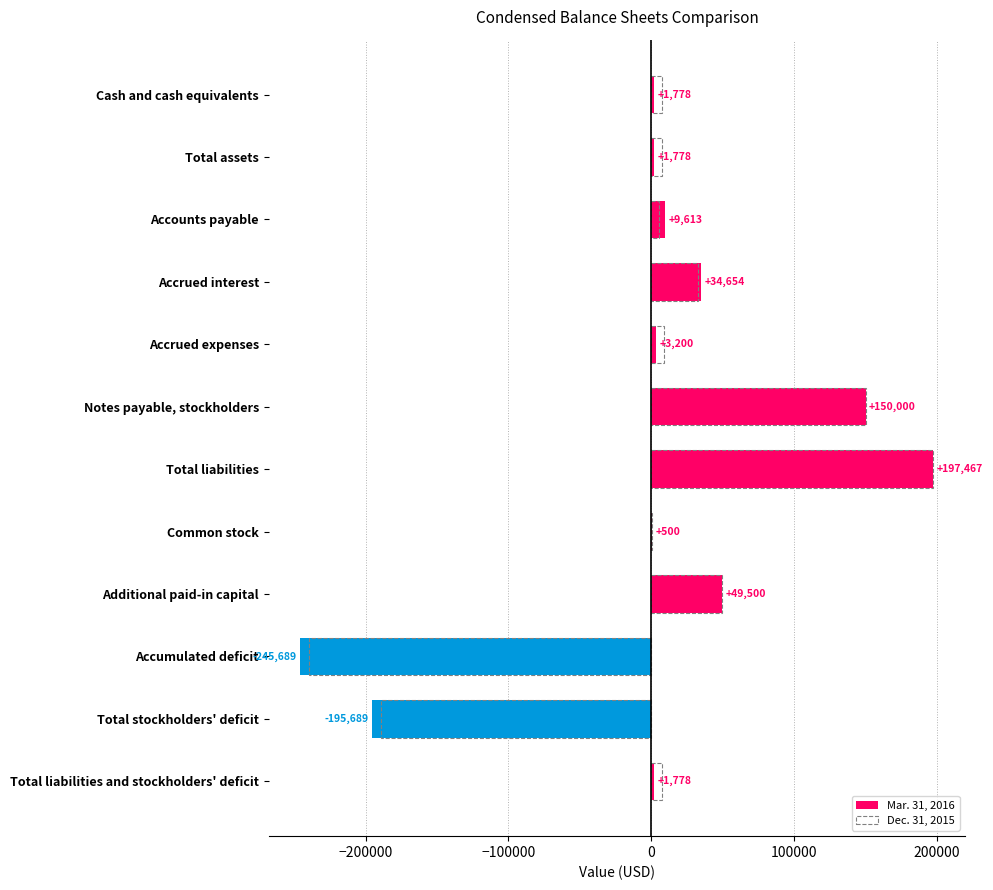

What is the value of the Mar. 31, 2016 bar at the 6th from the left?

150000